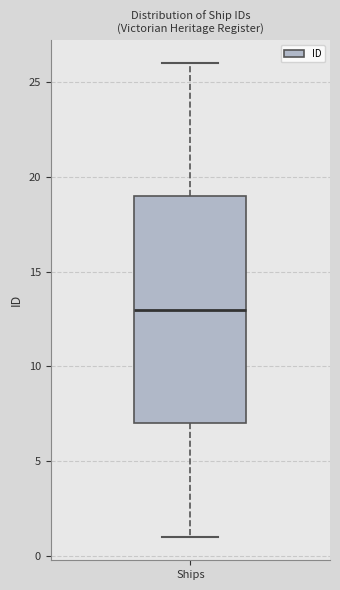

Where does the median line of the box for Ships sit on the y-axis? The values are not printed on the chart, so give them approximately, as read against the axis.

13